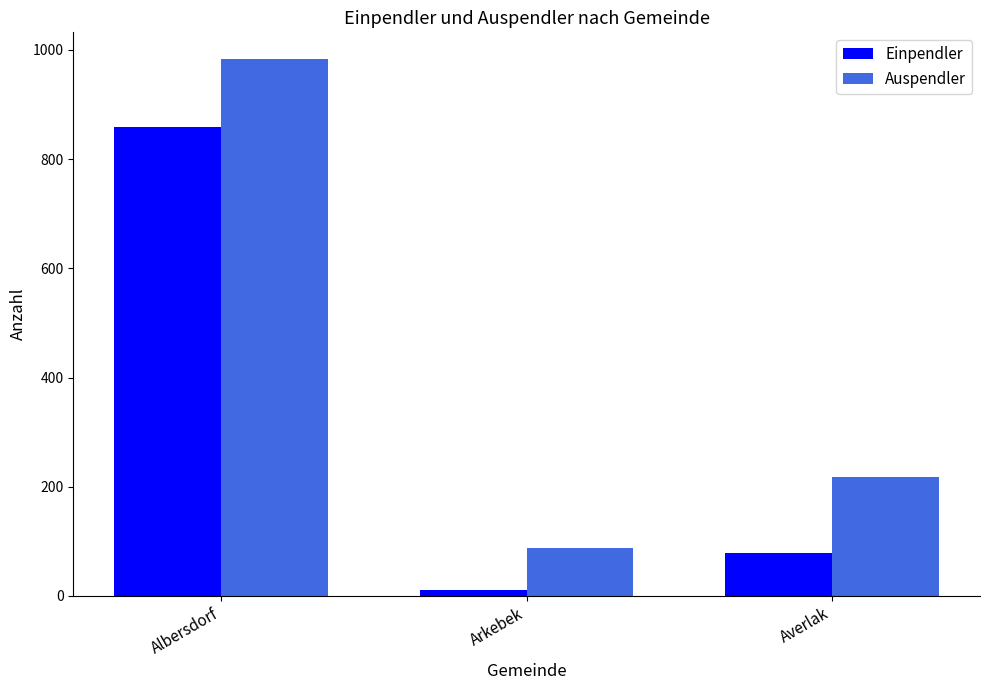

Which category has the lowest value in the Auspendler series?

Arkebek